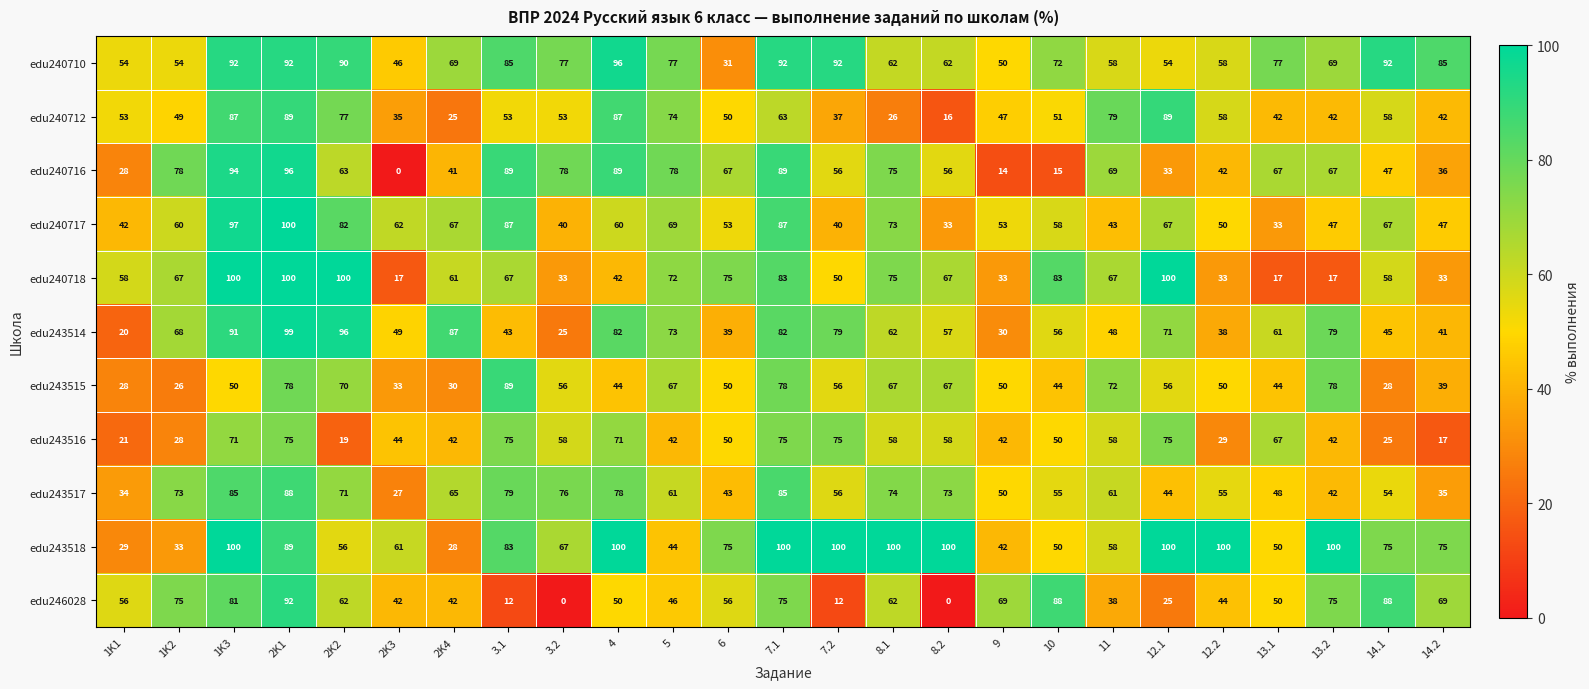

What is the approximate value of edu243516 at 8.1?

58